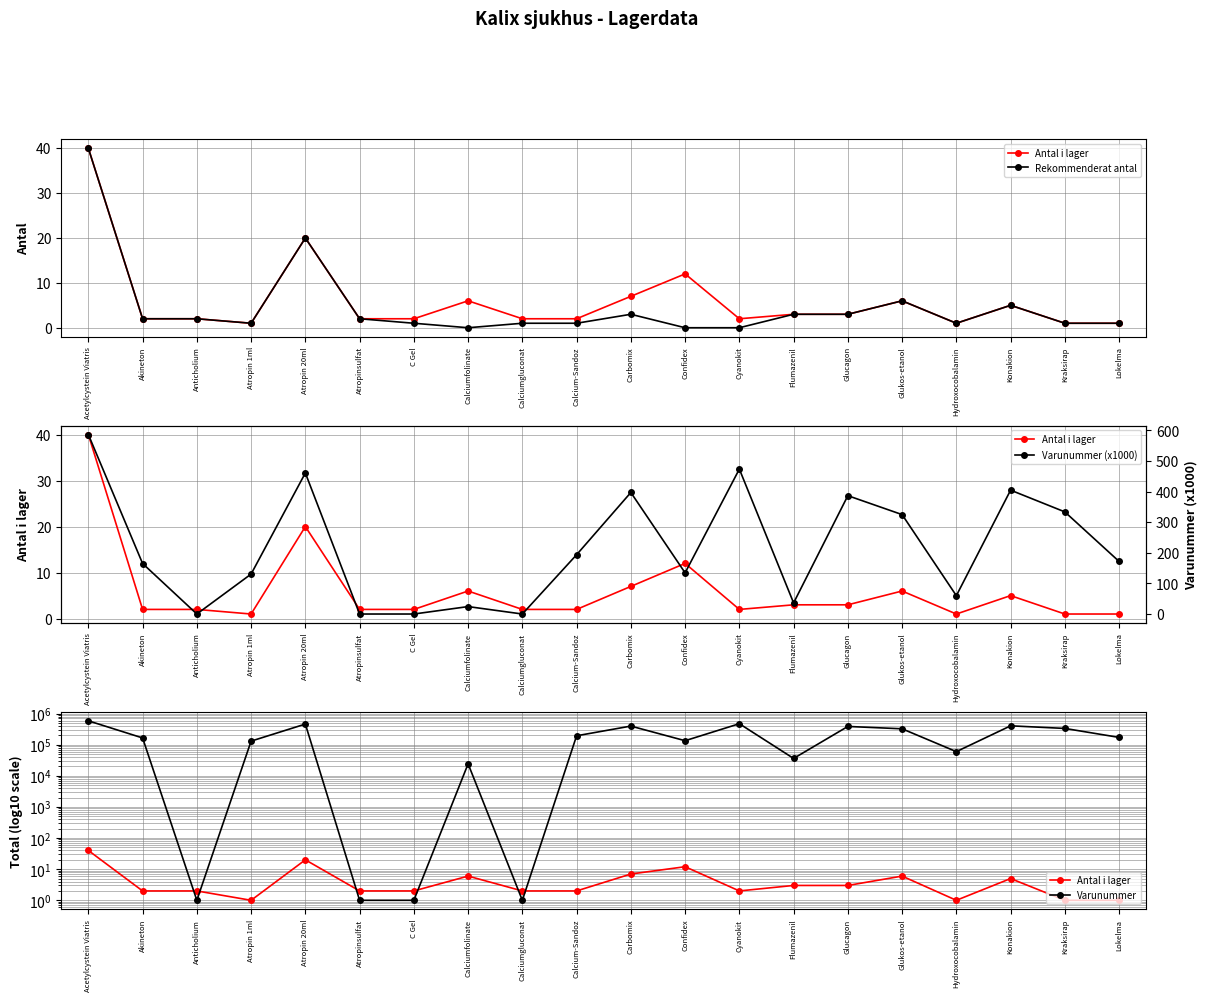

What is the label of the 14th point from the right?

C Gel